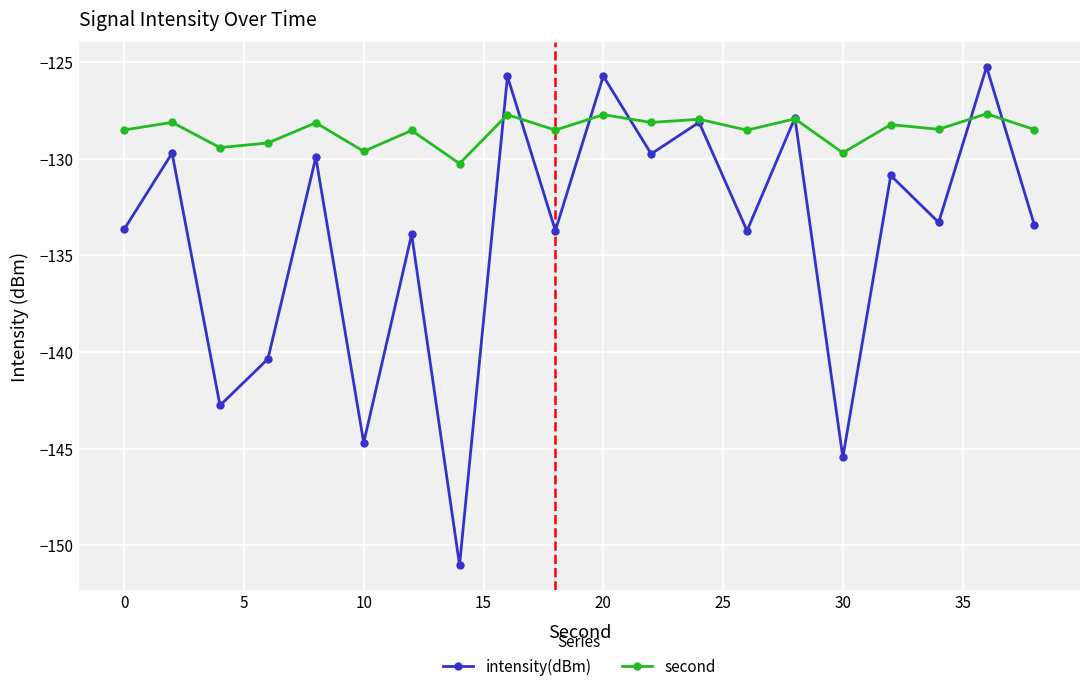

Which series has the largest range (max minus min)?

intensity(dBm)